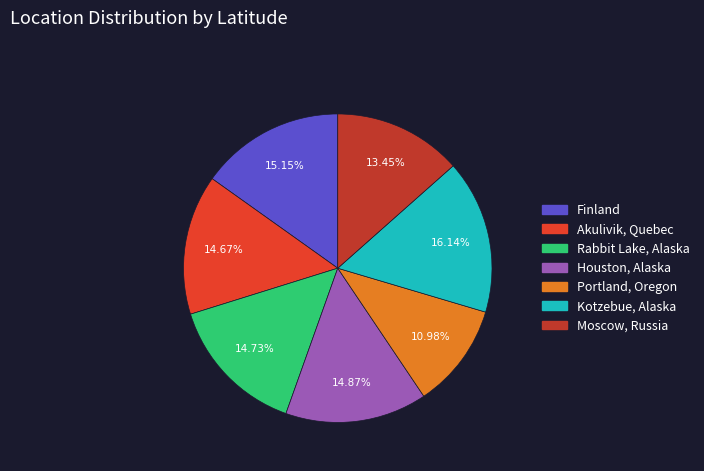

How many slices are in this pie chart?

7